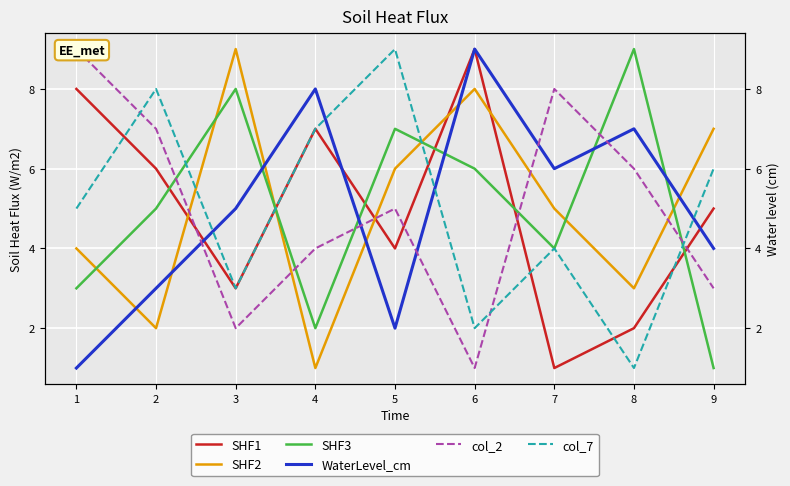

How many values in the SHF3 series exceed 5?

4